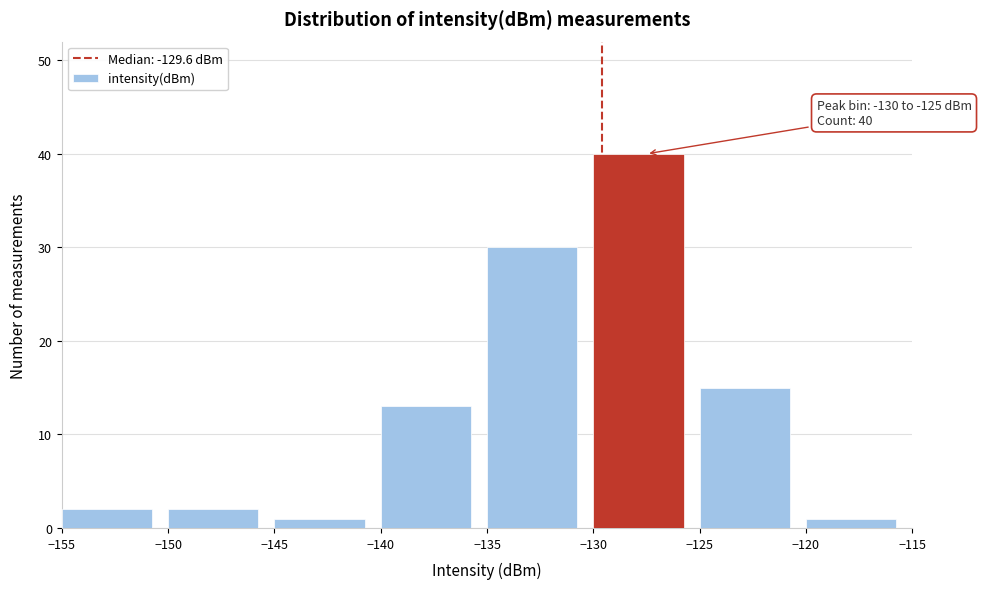

Over which range of the x-axis is the bar tallest?

-130 to -125